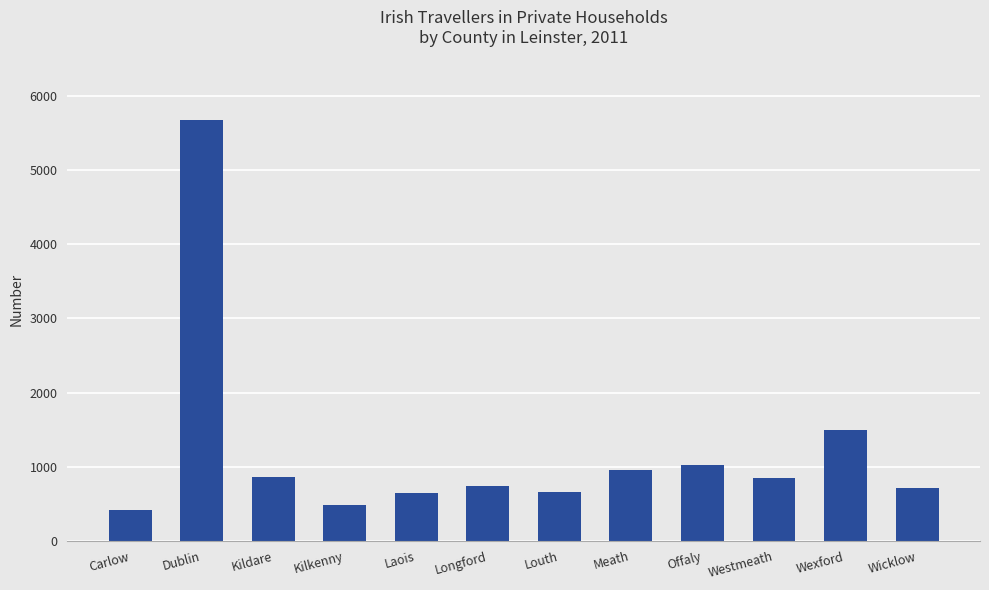

Read the value at Carlow.

412